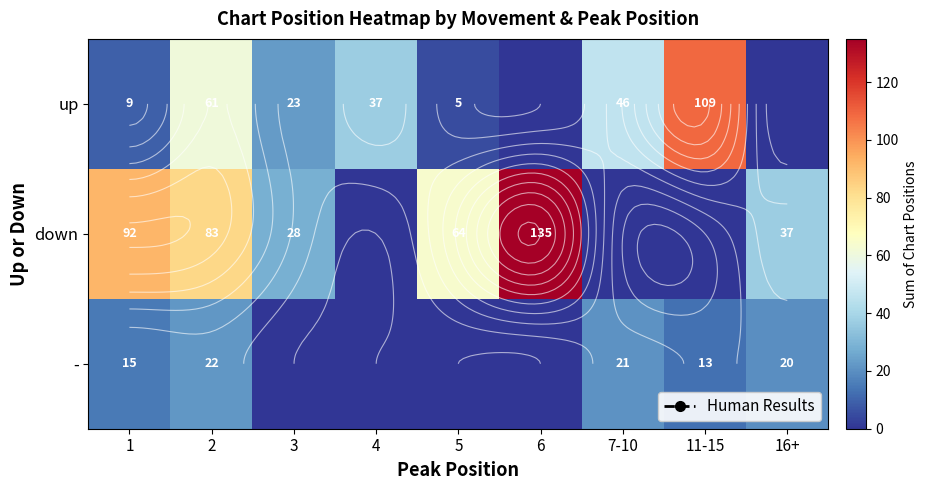

Where is up nearest to the value 54?

2